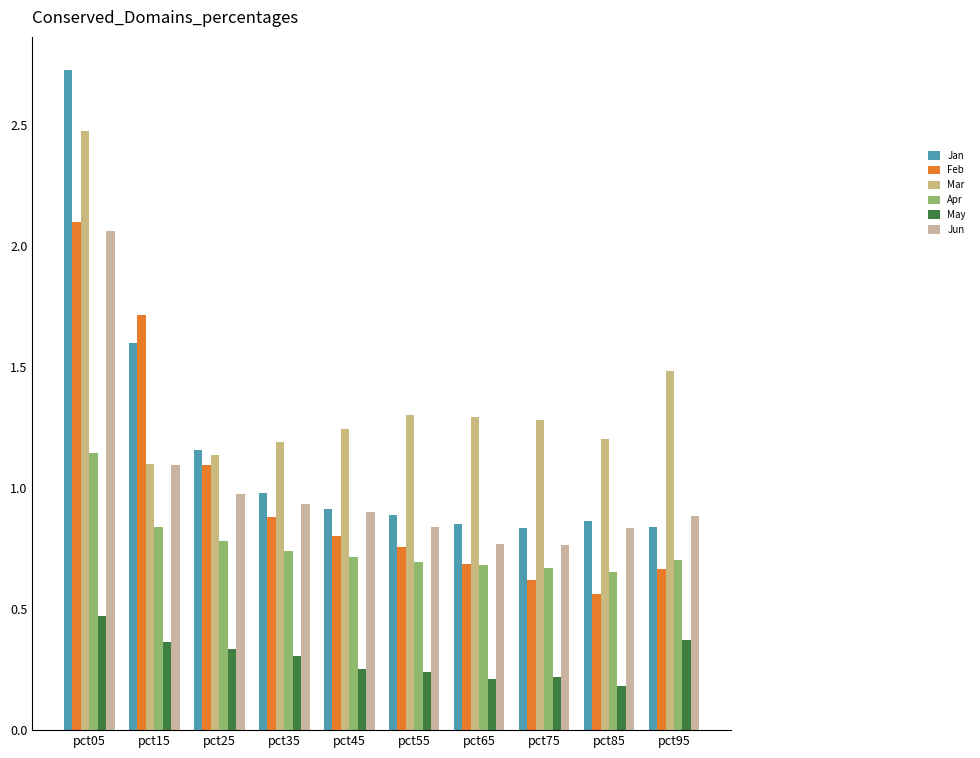

Reading right to left, transcribe all the data shown in this chart.

Jan: 0.8	0.9	0.8	0.9	0.9	0.9	1.0	1.2	1.6	2.7
Feb: 0.7	0.6	0.6	0.7	0.8	0.8	0.9	1.1	1.7	2.1
Mar: 1.5	1.2	1.3	1.3	1.3	1.2	1.2	1.1	1.1	2.5
Apr: 0.7	0.7	0.7	0.7	0.7	0.7	0.7	0.8	0.8	1.1
May: 0.4	0.2	0.2	0.2	0.2	0.3	0.3	0.3	0.4	0.5
Jun: 0.9	0.8	0.8	0.8	0.8	0.9	0.9	1.0	1.1	2.1